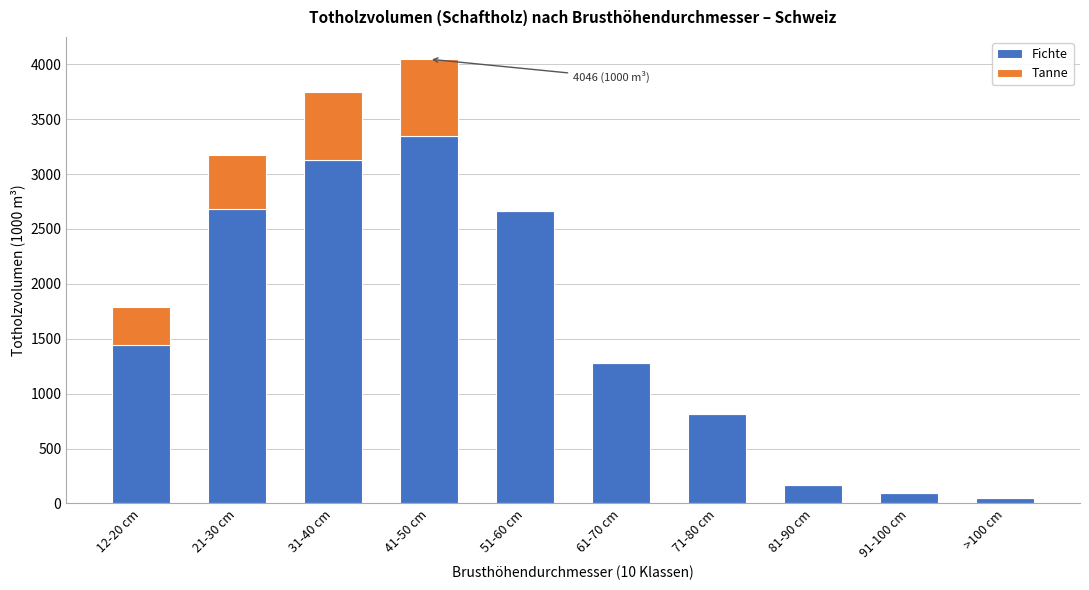

Reading left to right, what are the values for Fichte?

12-20 cm=1439	21-30 cm=2681	31-40 cm=3127	41-50 cm=3349	51-60 cm=2661	61-70 cm=1276	71-80 cm=813	81-90 cm=166	91-100 cm=99	>100 cm=50